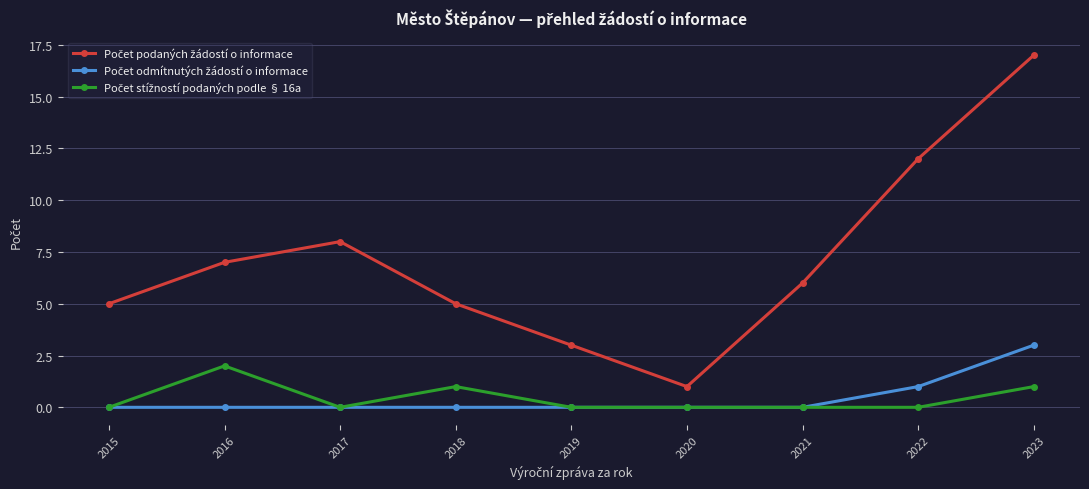

What is the spread (max minus min) of values at 2016?

7